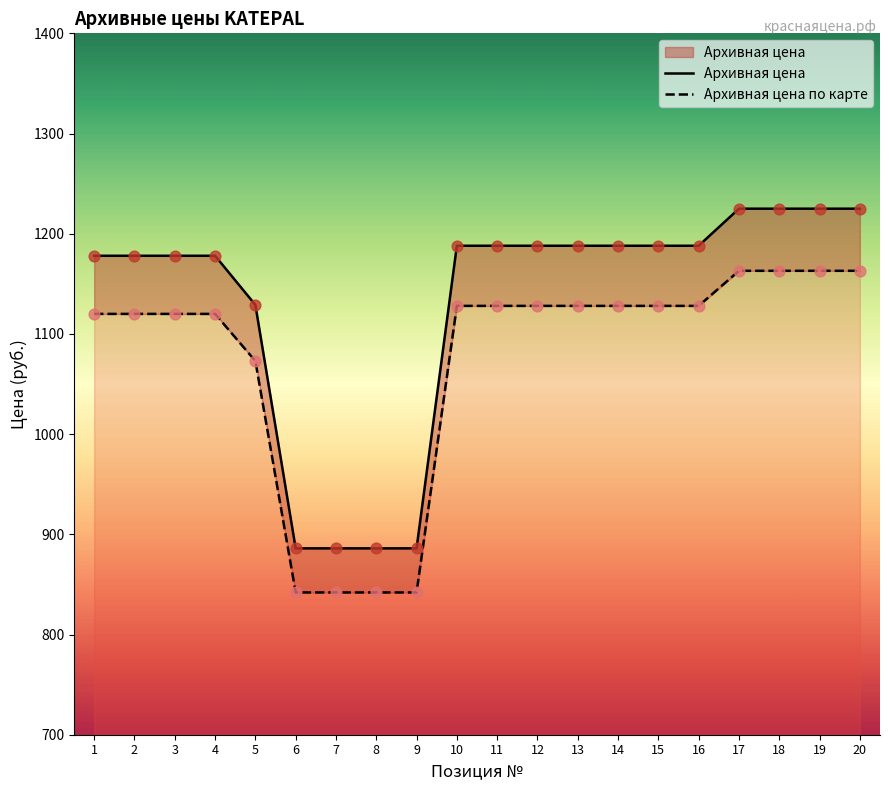

Which series contains the highest Y value?

Архивная цена